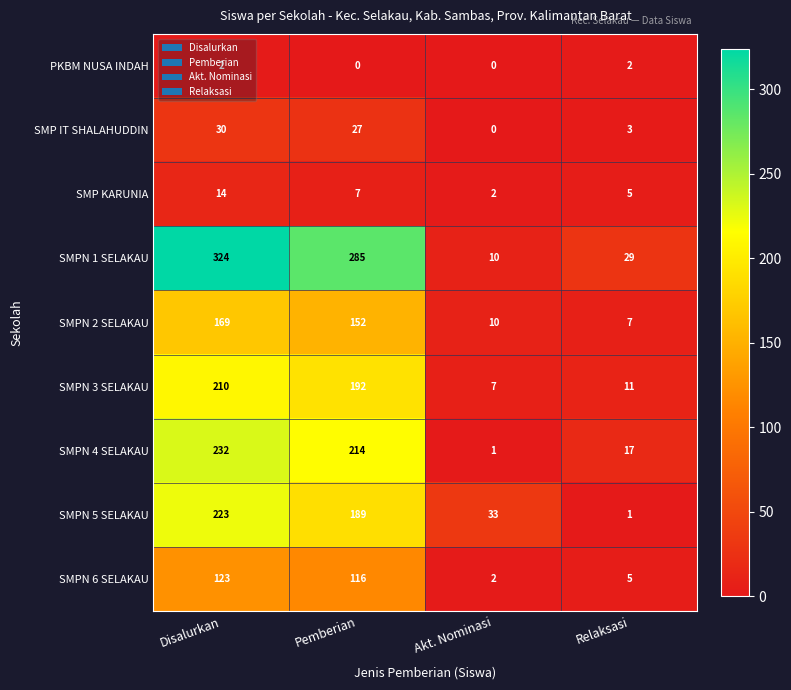

What is the difference between the maximum and second lowest values in the SMPN 1 SELAKAU series?

295